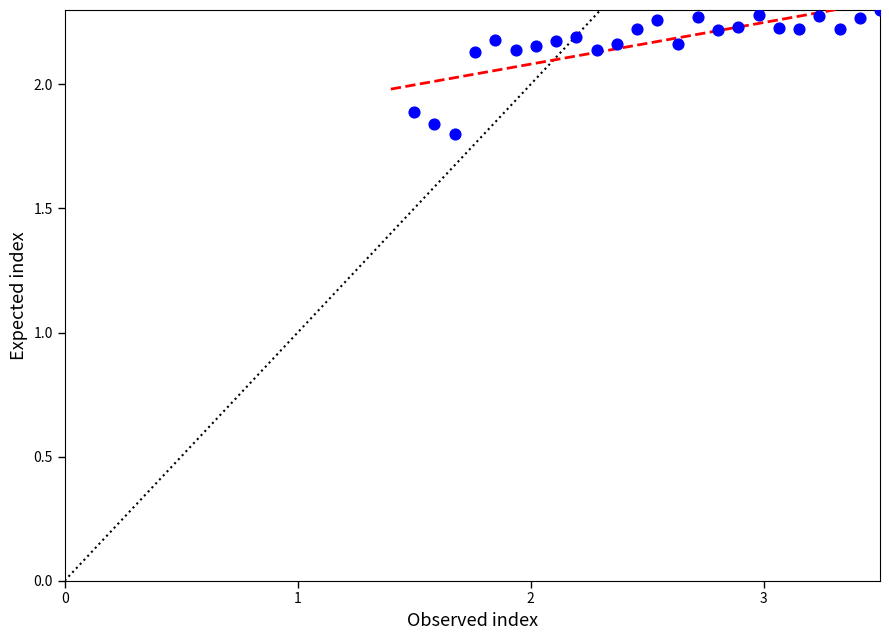

What is the range of Y values (max minus min)?

0.5